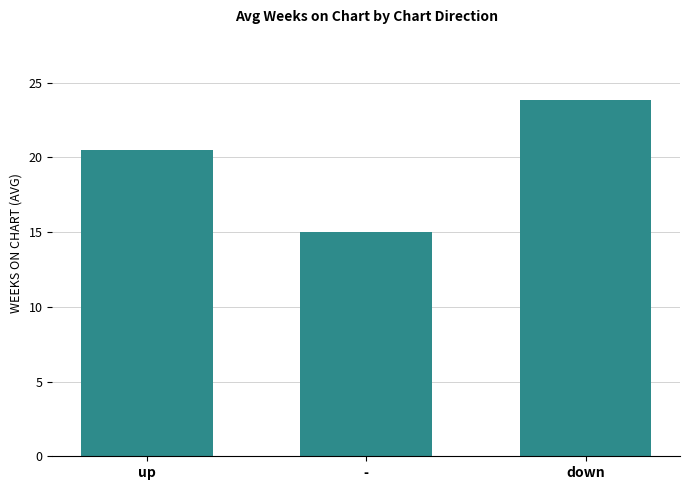

Is it true that the value at - is 25.7?

False